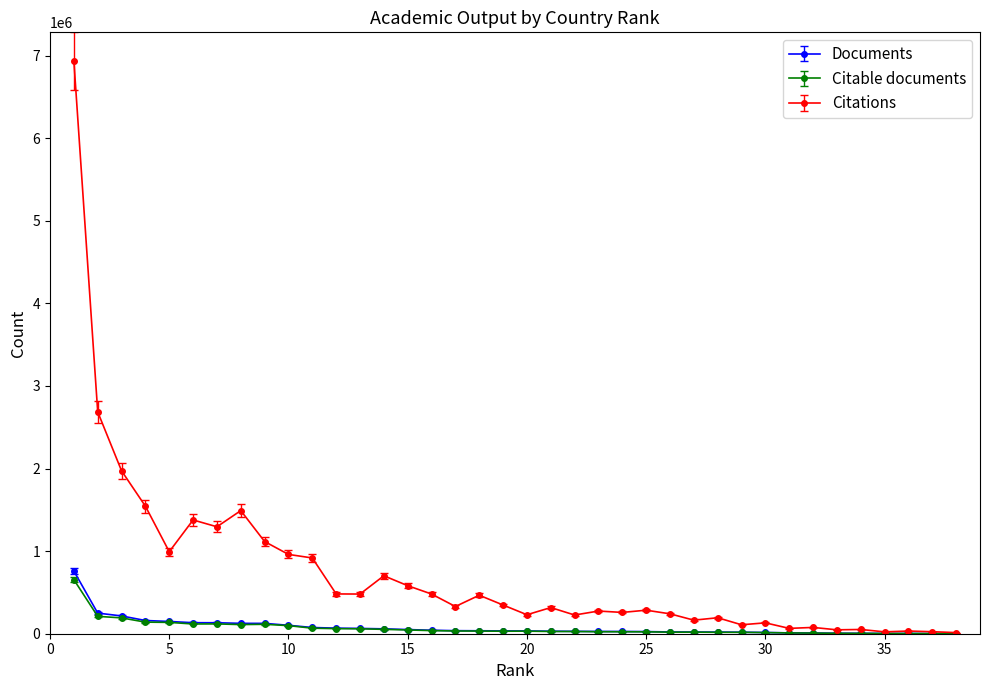

What is the highest value of the Citable documents series?

654644